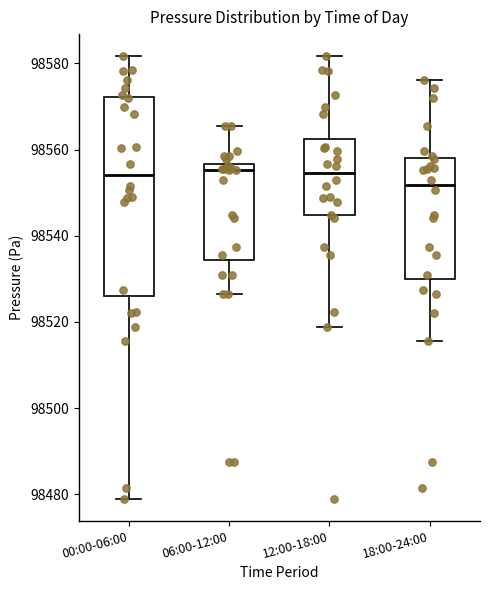

Reading left to right, read every box against the y-axis: the position of its median line, the range the box covers, and the ends of its whiskers. The values are not printed on the chart, so give them approximately, as read against the axis.

00:00-06:00: median 98554, box 98526 to 98572, whiskers 98480 to 98582
06:00-12:00: median 98556 (just below the box's upper edge), box 98534 to 98556, whiskers 98526 to 98566
12:00-18:00: median 98554, box 98544 to 98562, whiskers 98518 to 98582
18:00-24:00: median 98552, box 98530 to 98558, whiskers 98516 to 98576